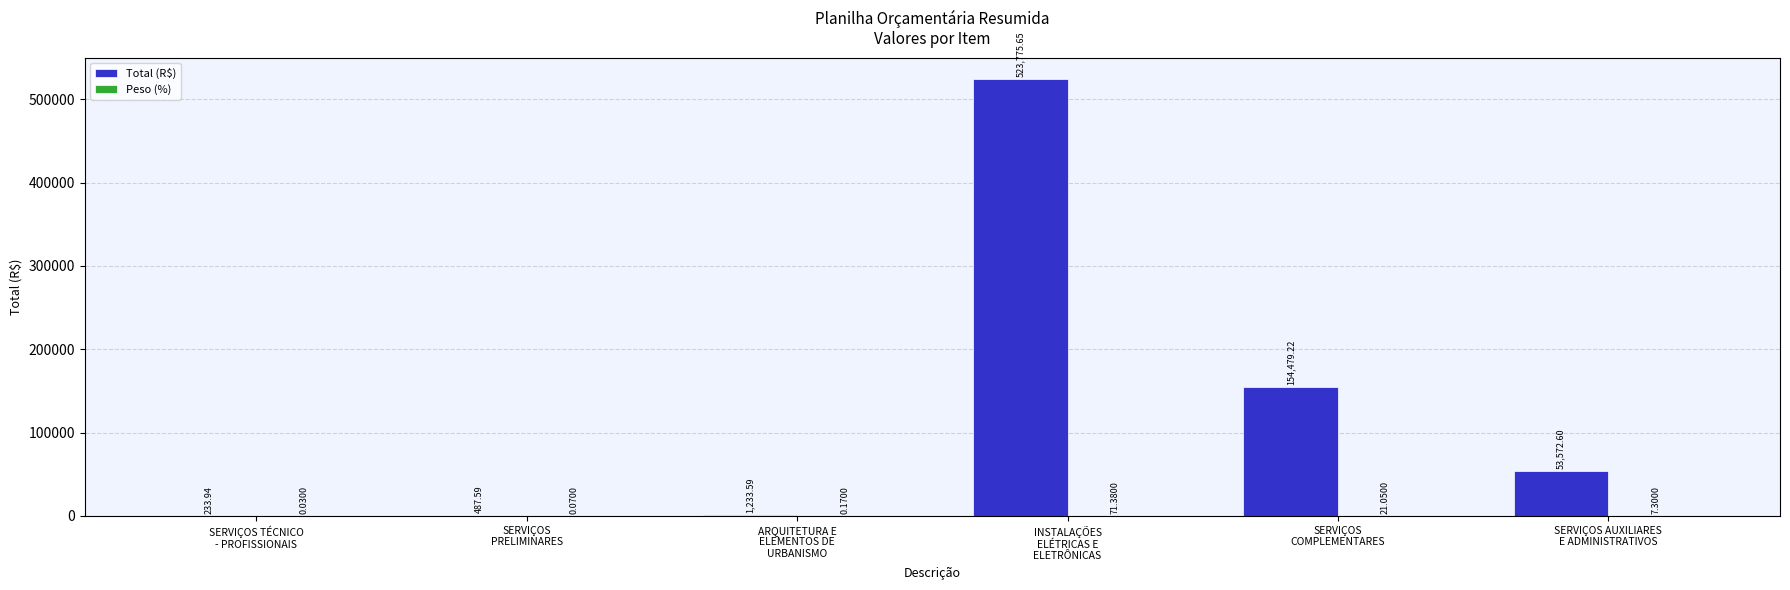

Which series has the largest total across all categories?

Total (R$)